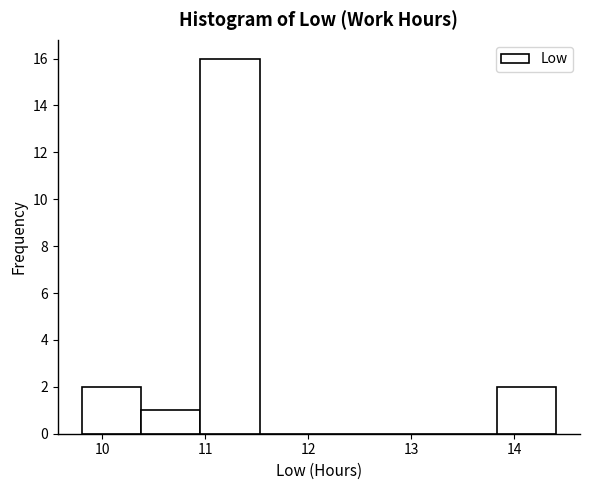

How tall is the bar that spans 9.8 to 10.4 on the x-axis? Neither the bar edges nor the heights are printed on the chart, so give them approximately, as read against the axes.

2